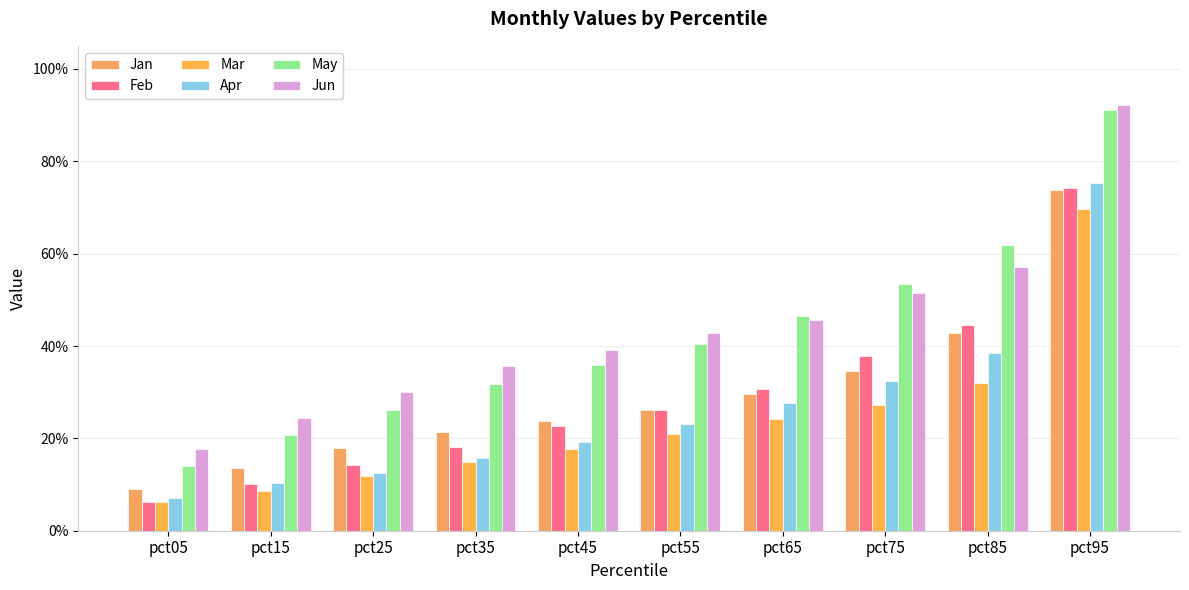

True or false: Apr has a value of 0.3 at pct75.

True